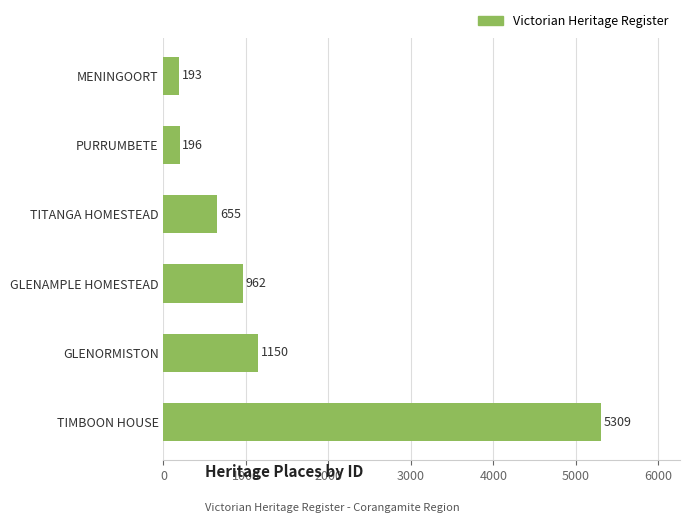

Are the bars horizontal?

Yes